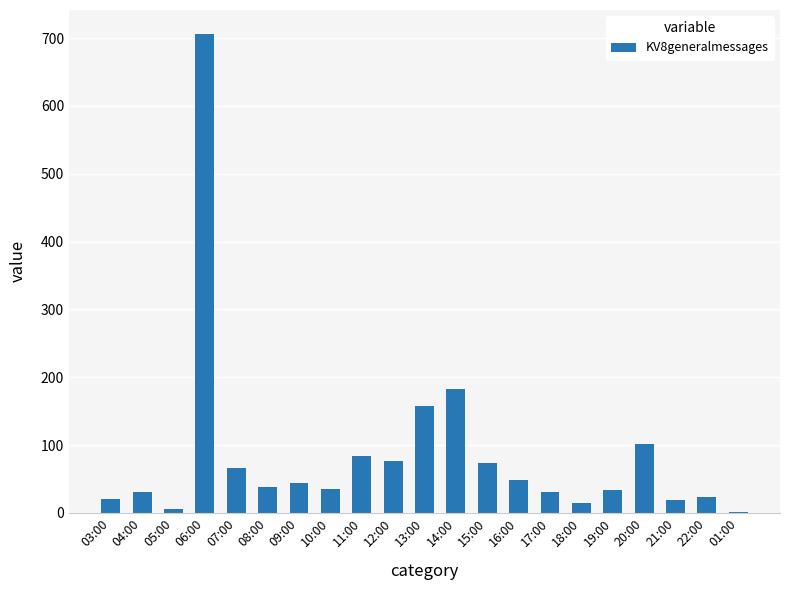

What is the maximum value shown in the chart?

706